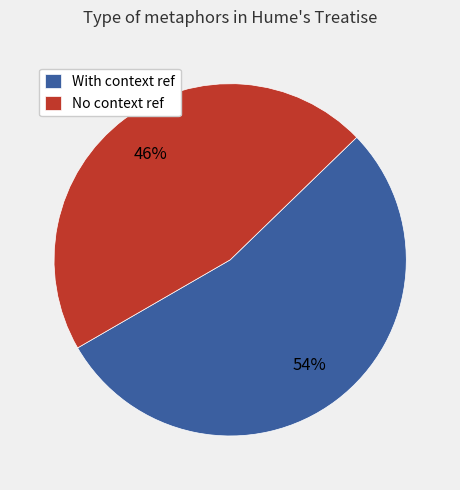

Approximately how many times larger is the value at With context ref compared to No context ref?

1.2